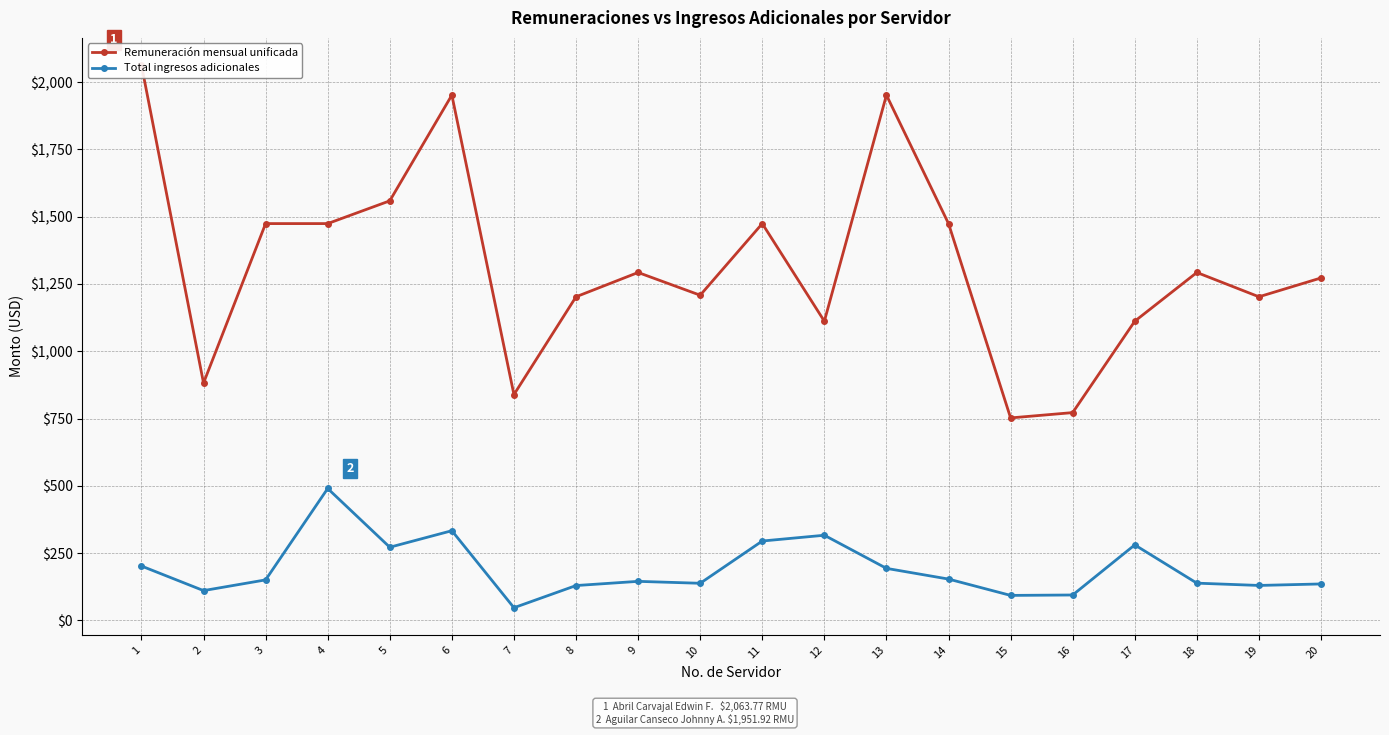

Reading left to right, extract all data points from this chart.

Remuneración mensual unificada: 2063.8	881.9	1474.4	1474.4	1559.0	1951.9	839.0	1202.4	1292.7	1208.2	1474.4	1111.6	1951.9	1474.4	752.2	772.0	1111.6	1292.7	1202.4	1272.4
Total ingresos adicionales: 201.8	110.5	150.3	489.9	271.7	333.1	46.9	129.3	144.9	137.7	294.8	316.2	193.2	153.4	92.7	94.2	280.4	138.2	129.7	135.3